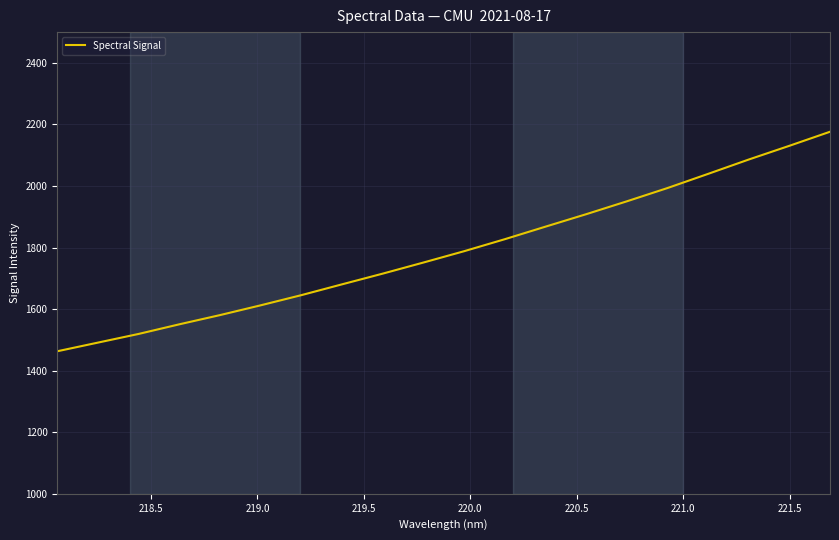

What is the average value?

1788.9